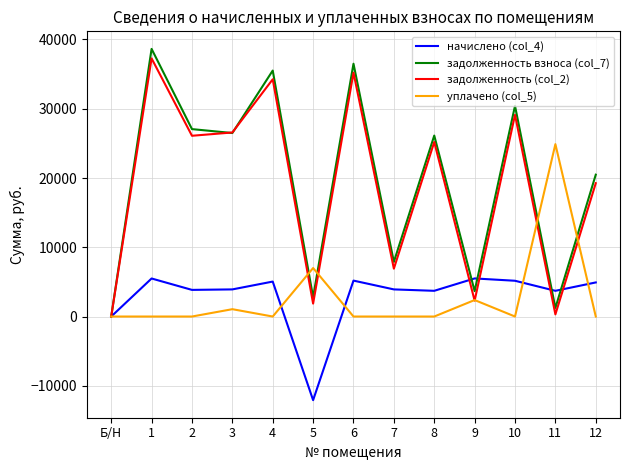

What is the maximum value shown in the chart?

38641.2